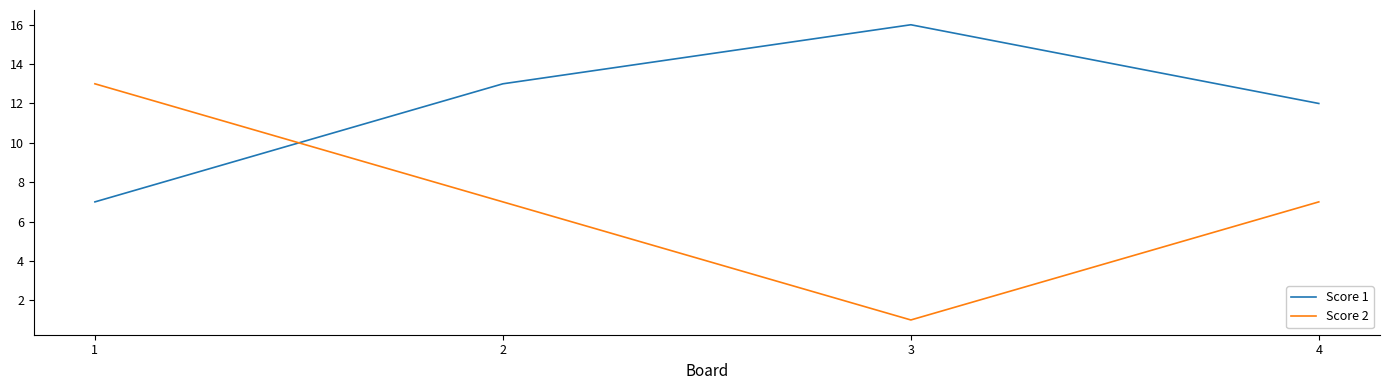

What is the total value across all series at 3?

17